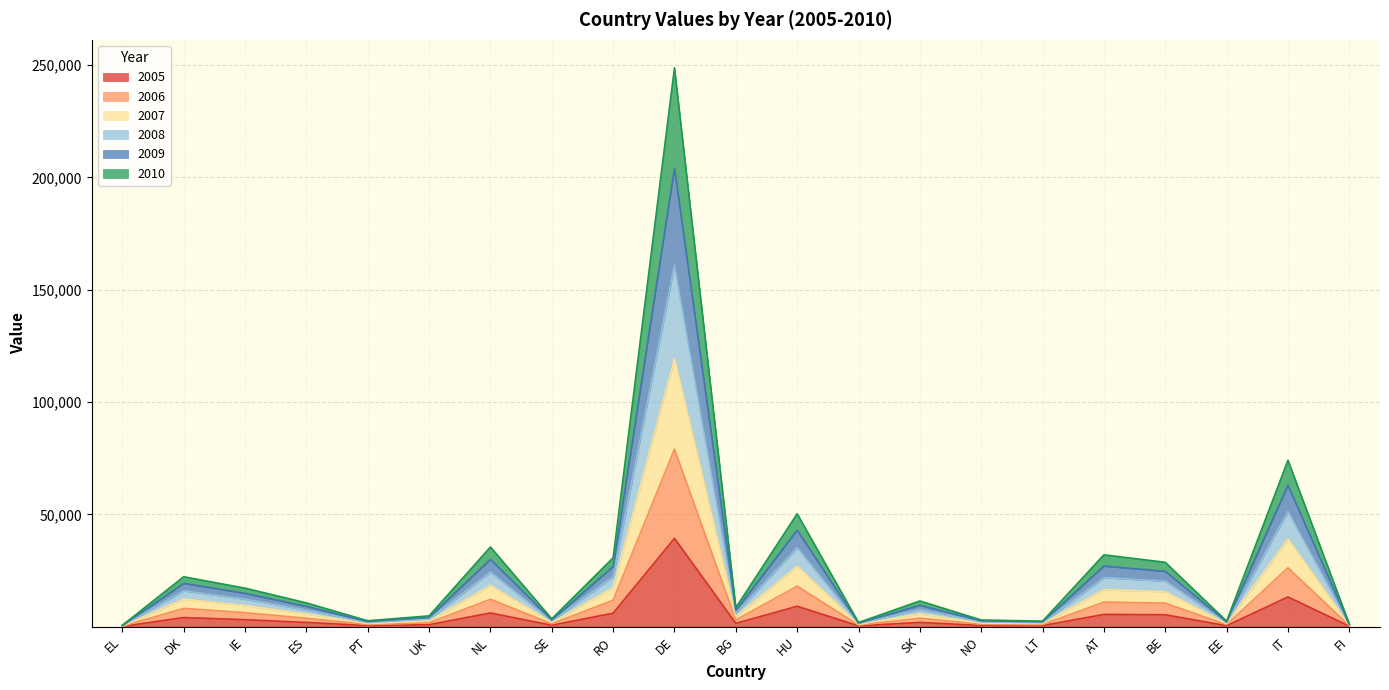

At which category is the sum across all series the highest?

DE